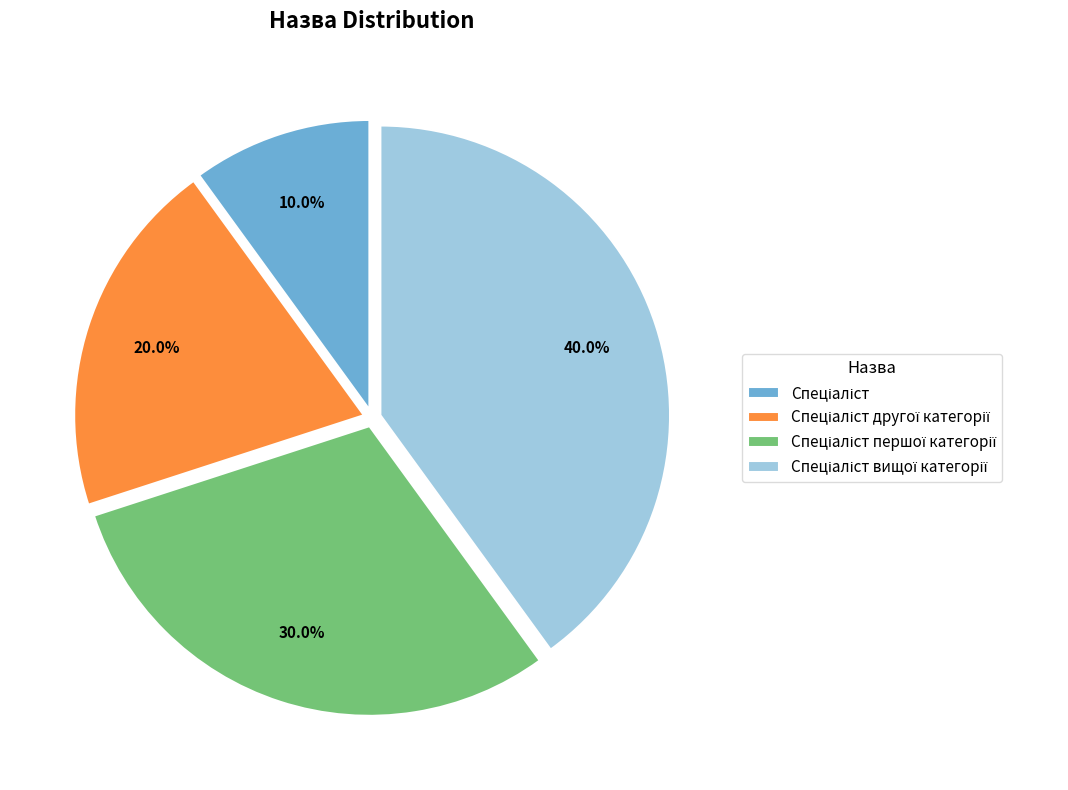

Is there a majority slice in this chart?

No